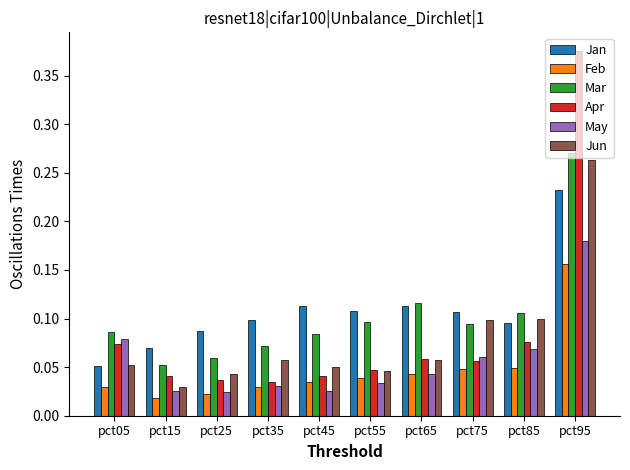

Is it true that May equals 0.0 at pct85?

False